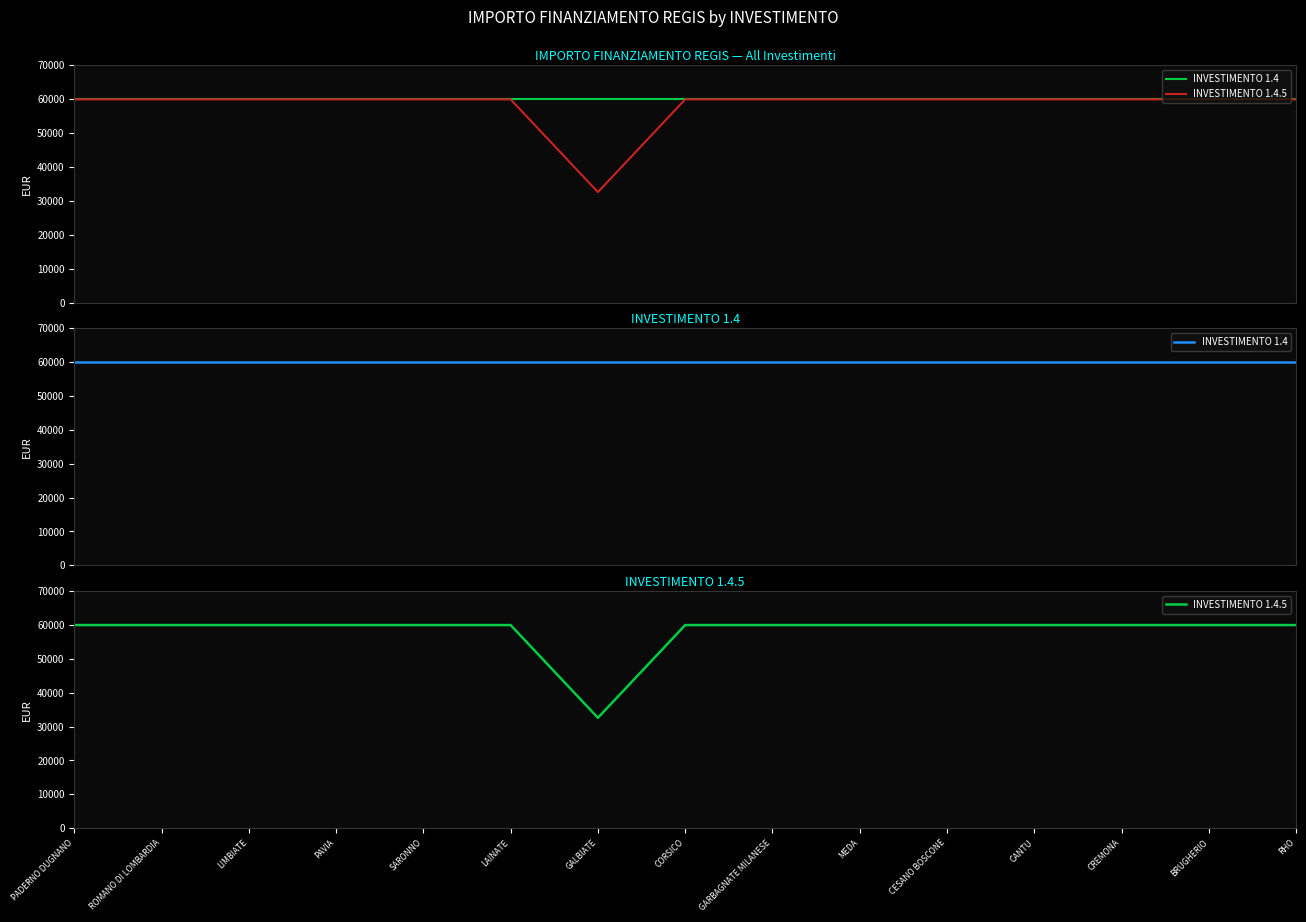

What is the average value of the INVESTIMENTO 1.4 series?

59966